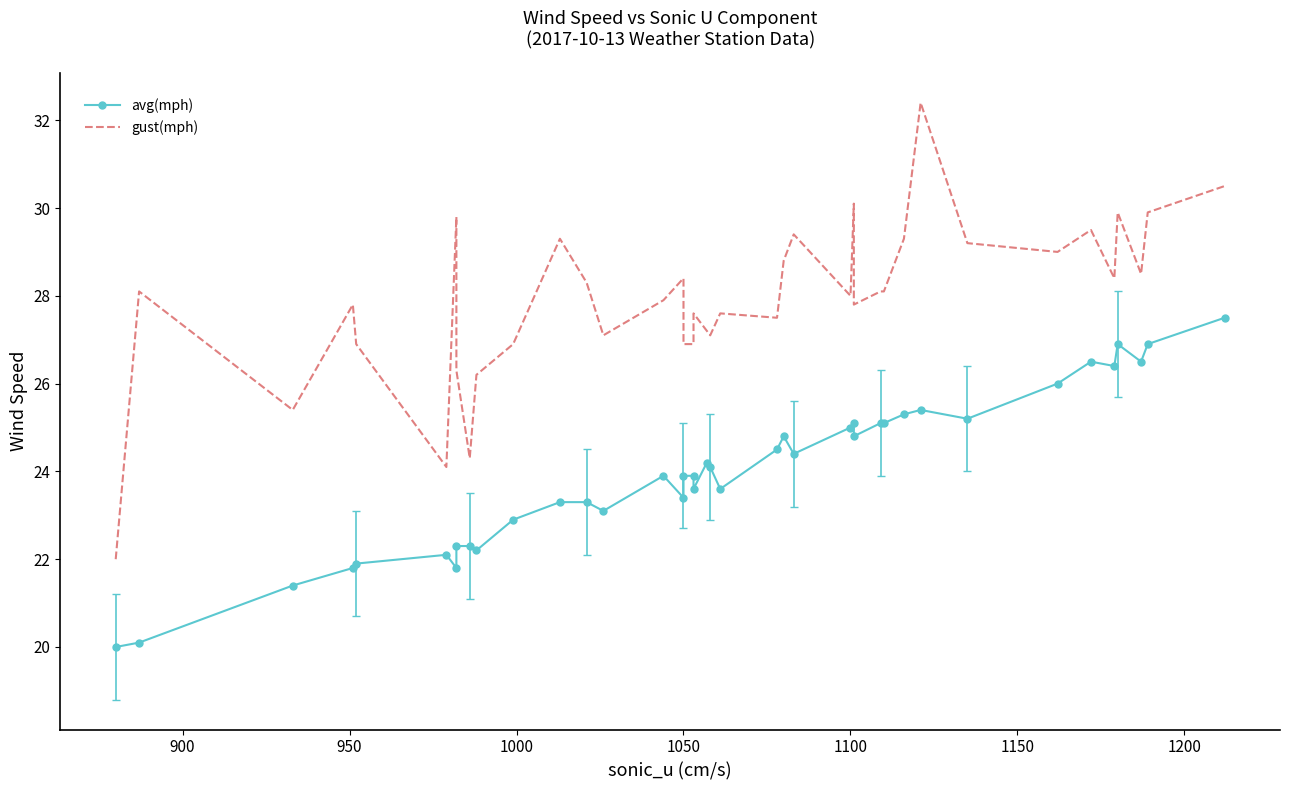

List the series in order of their overall mean, lowest first.

avg(mph), gust(mph)